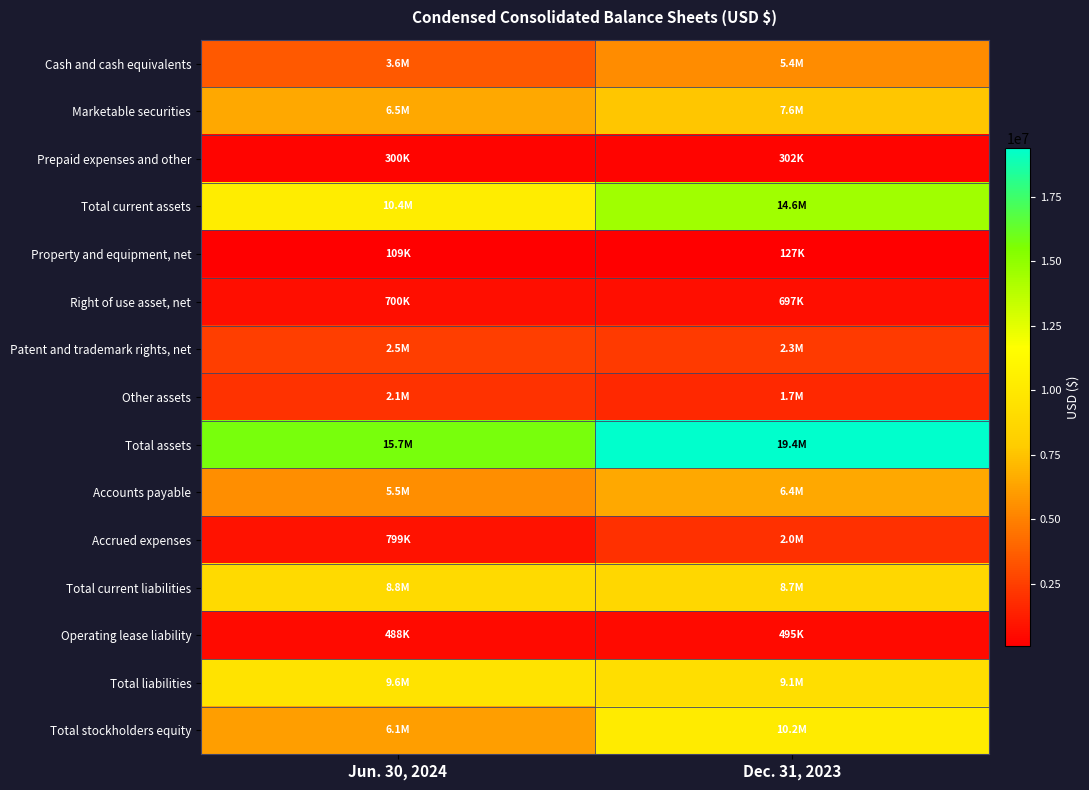

Reading left to right, transcribe all the data shown in this chart.

Cash and cash equivalents: Jun. 30, 2024=3554000	Dec. 31, 2023=5439000
Marketable securities: Jun. 30, 2024=6507000	Dec. 31, 2023=7631000
Prepaid expenses and other: Jun. 30, 2024=300000	Dec. 31, 2023=302000
Total current assets: Jun. 30, 2024=10361000	Dec. 31, 2023=14556000
Property and equipment, net: Jun. 30, 2024=109000	Dec. 31, 2023=127000
Right of use asset, net: Jun. 30, 2024=700000	Dec. 31, 2023=697000
Patent and trademark rights, net: Jun. 30, 2024=2491000	Dec. 31, 2023=2313000
Other assets: Jun. 30, 2024=2054000	Dec. 31, 2023=1688000
Total assets: Jun. 30, 2024=15715000	Dec. 31, 2023=19381000
Accounts payable: Jun. 30, 2024=5455000	Dec. 31, 2023=6443000
Accrued expenses: Jun. 30, 2024=799000	Dec. 31, 2023=1986000
Total current liabilities: Jun. 30, 2024=8842000	Dec. 31, 2023=8652000
Operating lease liability: Jun. 30, 2024=488000	Dec. 31, 2023=495000
Total liabilities: Jun. 30, 2024=9613000	Dec. 31, 2023=9147000
Total stockholders equity: Jun. 30, 2024=6102000	Dec. 31, 2023=10234000